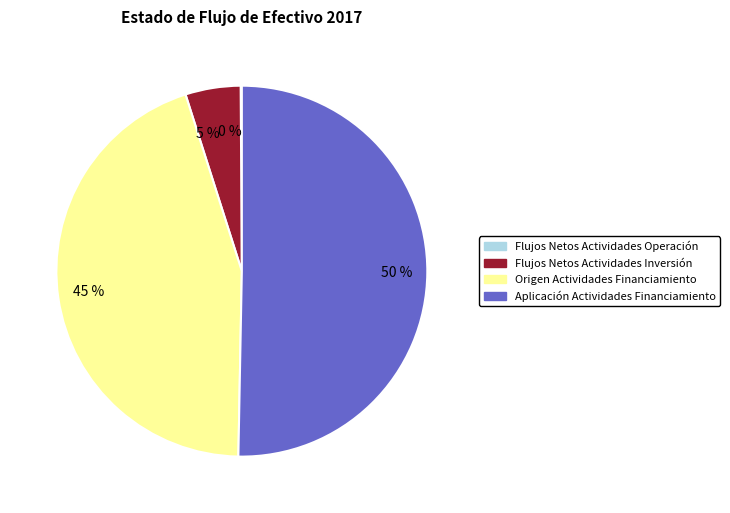

Is it true that 5 % is 13% of the pie?

False